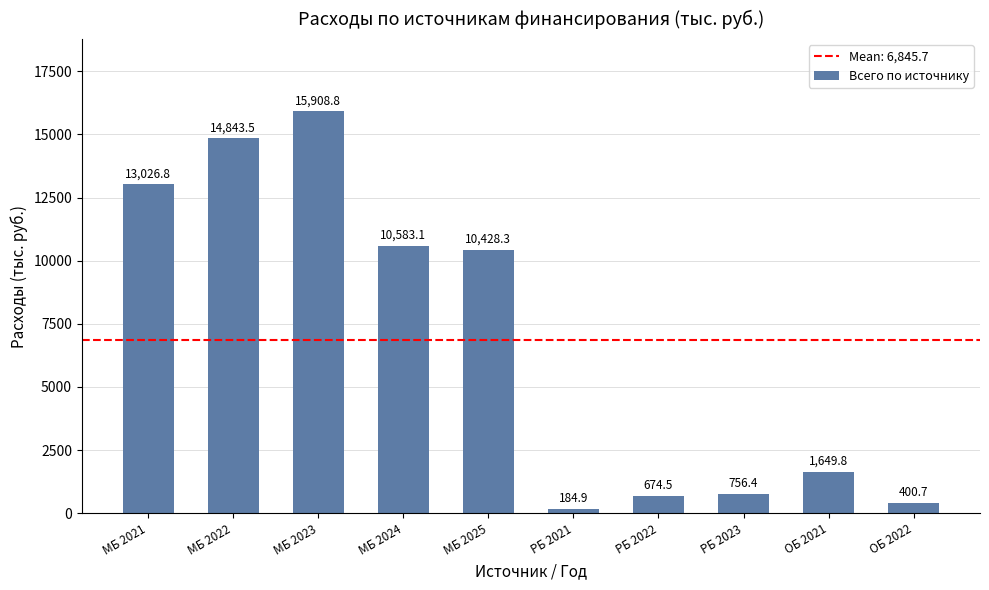

What is the change in value from МБ 2022 to РБ 2022?

-14169.0